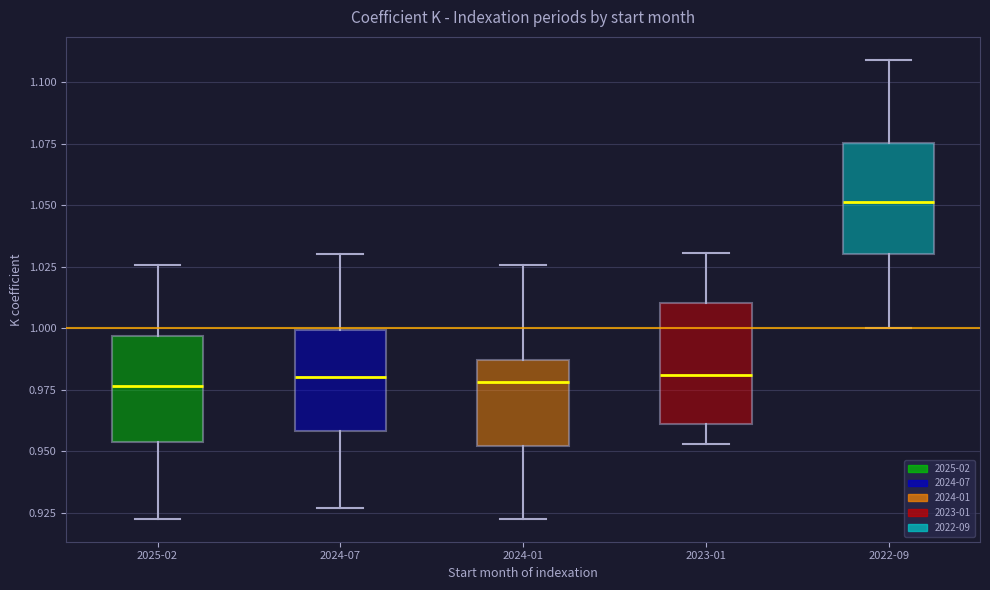

Which box's median line is the highest?

2022-09